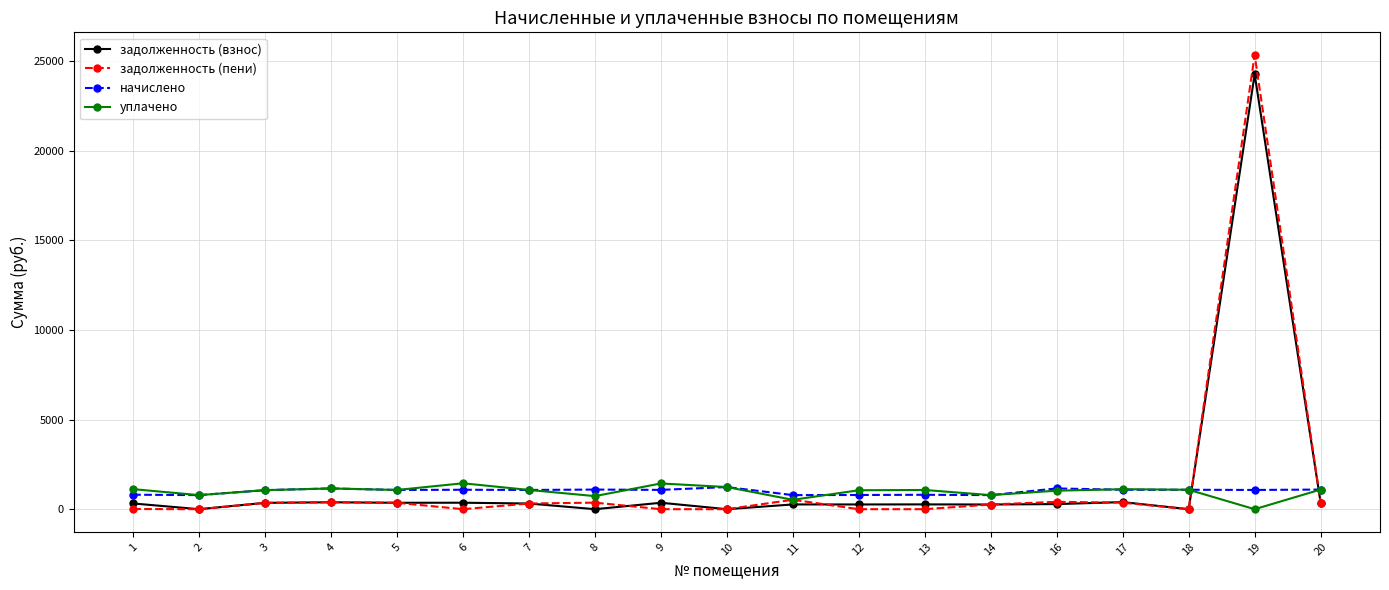

What is the difference between the second highest and second lowest values in the уплачено series?

911.9